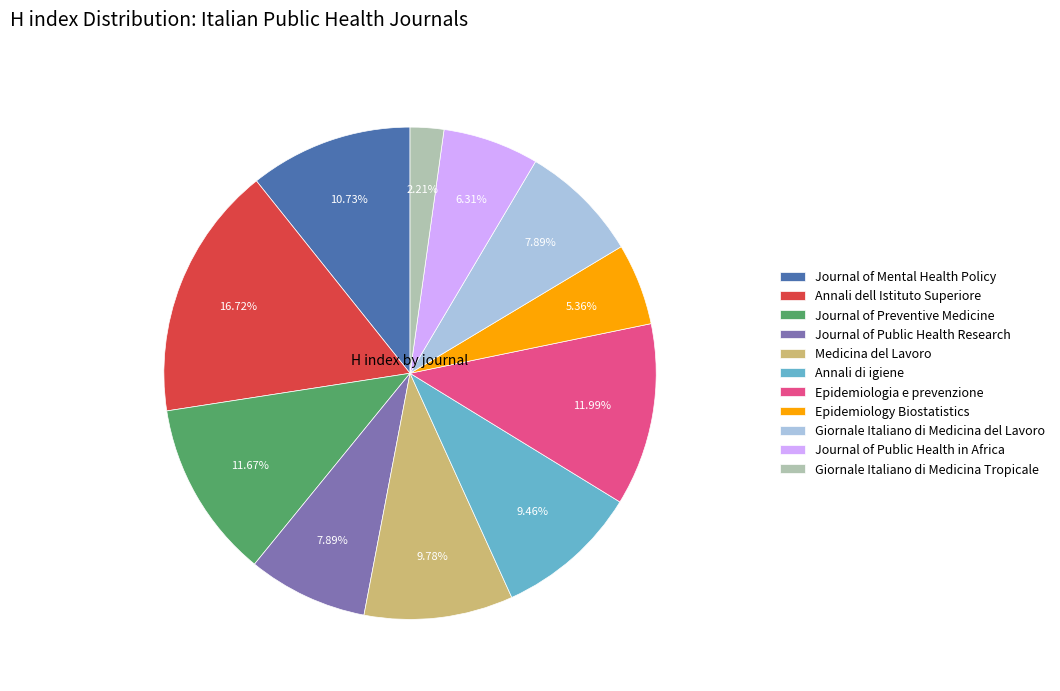

What is the smallest slice in the pie chart?

Giornale Italiano di Medicina Tropicale